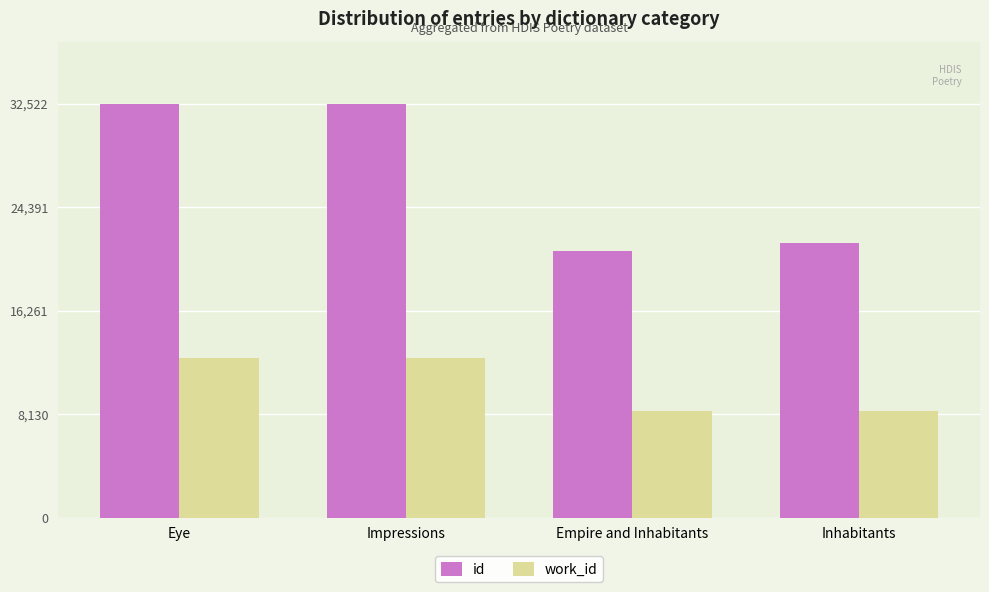

How many data points does each series have?

4